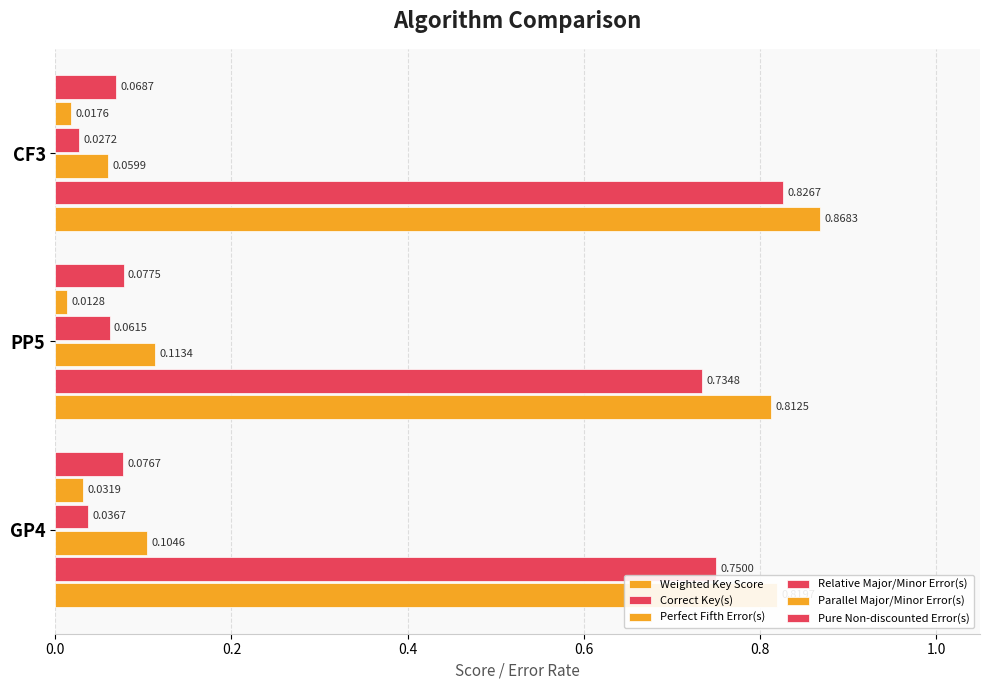

Reading right to left, transcribe all the data shown in this chart.

Weighted Key Score: 0.9	0.8	0.8
Correct Key(s): 0.8	0.7	0.8
Perfect Fifth Error(s): 0.1	0.1	0.1
Relative Major/Minor Error(s): 0.0	0.1	0.0
Parallel Major/Minor Error(s): 0.0	0.0	0.0
Pure Non-discounted Error(s): 0.1	0.1	0.1